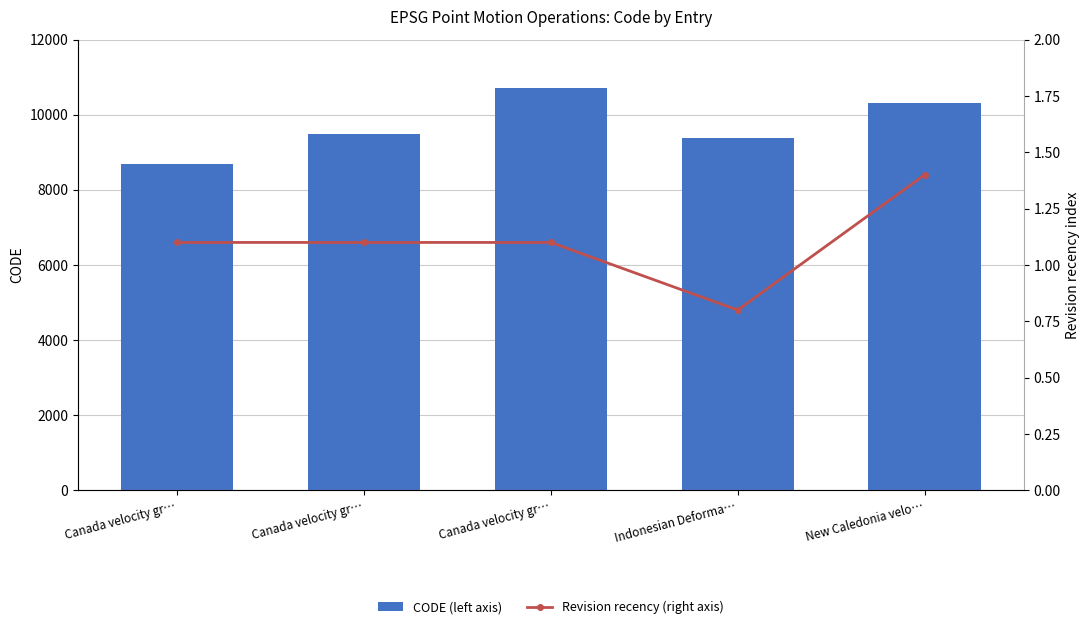

Does the chart contain any negative values?

No